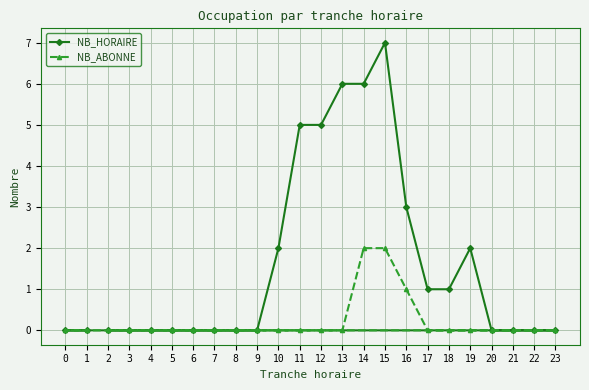

Reading left to right, transcribe all the data shown in this chart.

NB_HORAIRE: 0=0	1=0	2=0	3=0	4=0	5=0	6=0	7=0	8=0	9=0	10=2	11=5	12=5	13=6	14=6	15=7	16=3	17=1	18=1	19=2	20=0	21=0	22=0	23=0
NB_ABONNE: 0=0	1=0	2=0	3=0	4=0	5=0	6=0	7=0	8=0	9=0	10=0	11=0	12=0	13=0	14=2	15=2	16=1	17=0	18=0	19=0	20=0	21=0	22=0	23=0